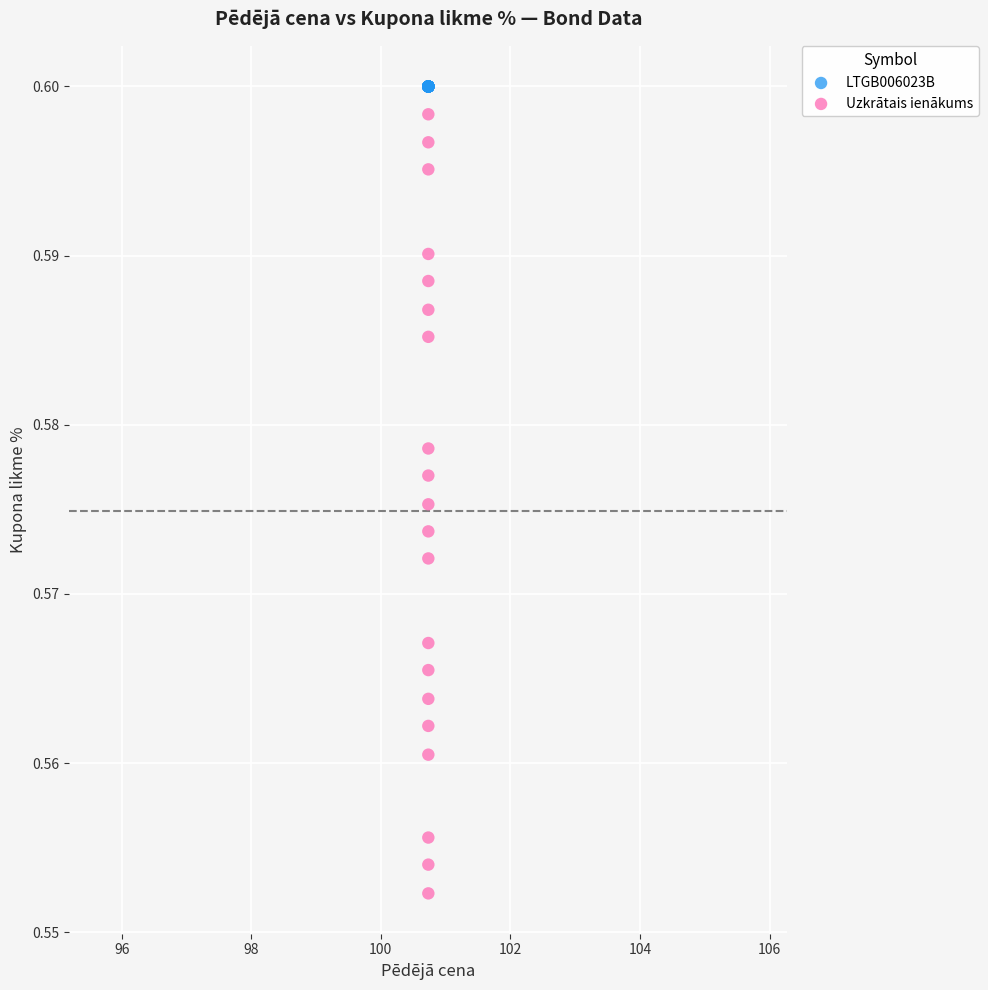

What are all the series names shown in the legend?

LTGB006023B, Uzkrātais ienākums